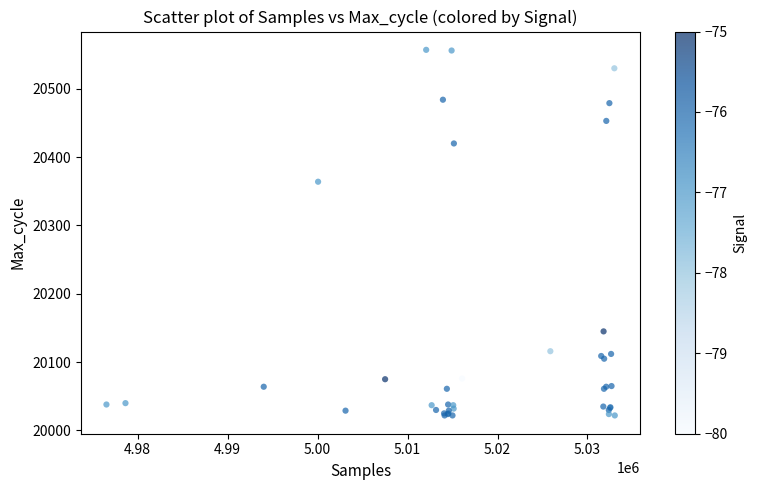

What Y value in the scatter plot is closest to 20289?

20364